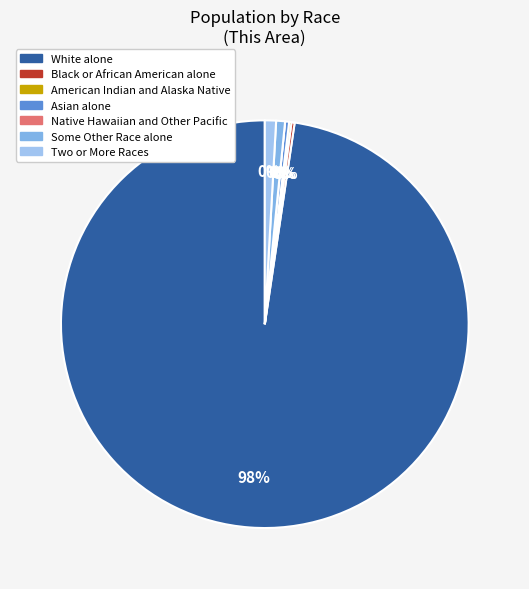

Rank the categories by value from lowest to highest.

Native Hawaiian and Other Pacific, American Indian and Alaska Native, Black or African American alone, Asian alone, Some Other Race alone, Two or More Races, White alone